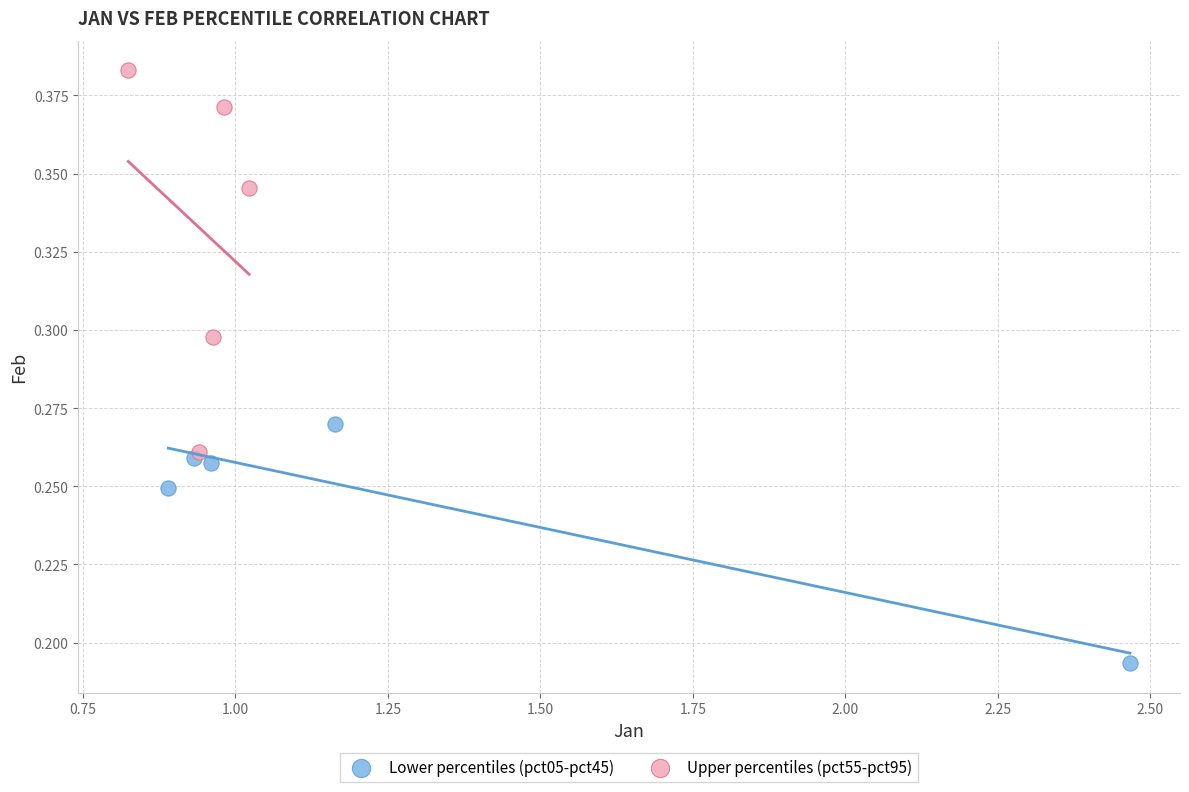

Which series has the widest spread of Y values?

Upper percentiles (pct55-pct95)